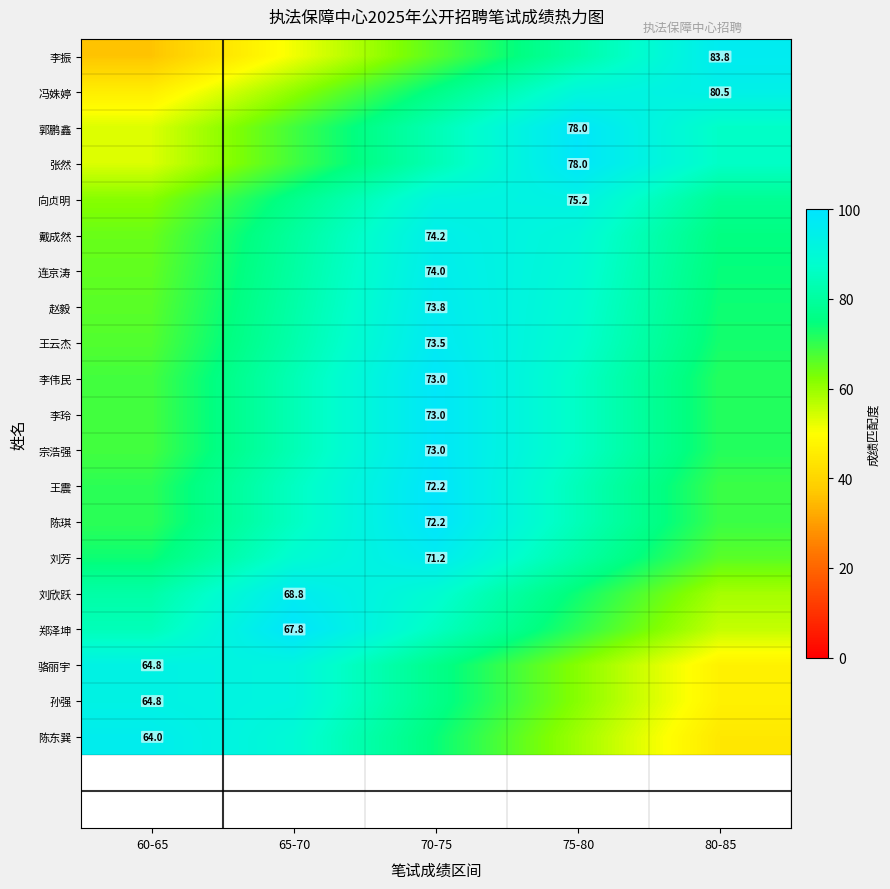

Which has a higher value, 70-75 or 60-65?

70-75